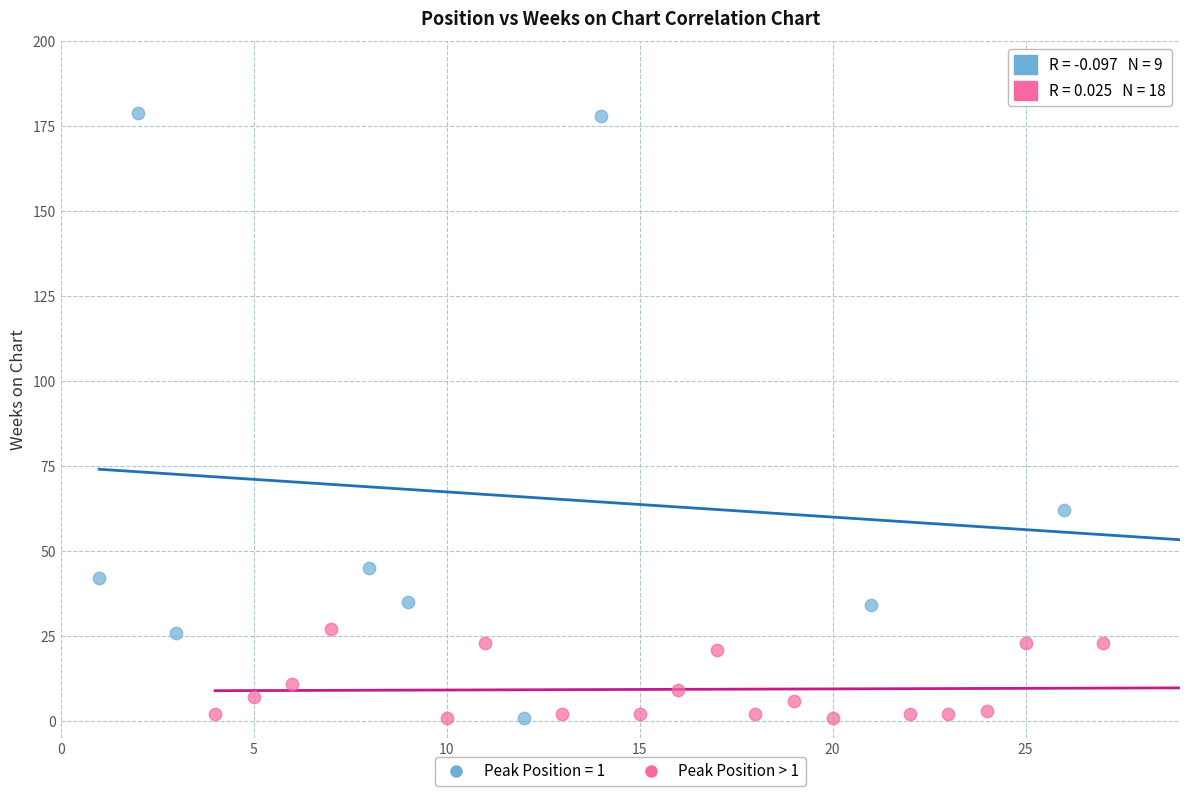

Which series has the largest Y range (max minus min)?

Peak Position = 1